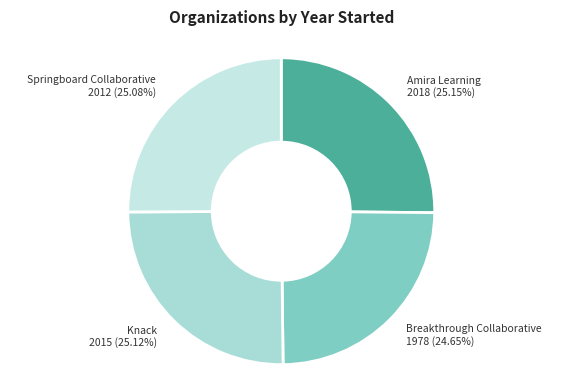

The Amira Learning slice represents 18% of the pie. True or false?

False